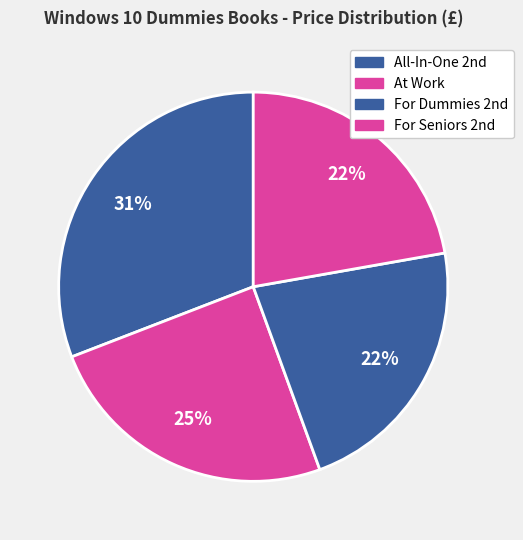

How many segments does this pie chart have?

4